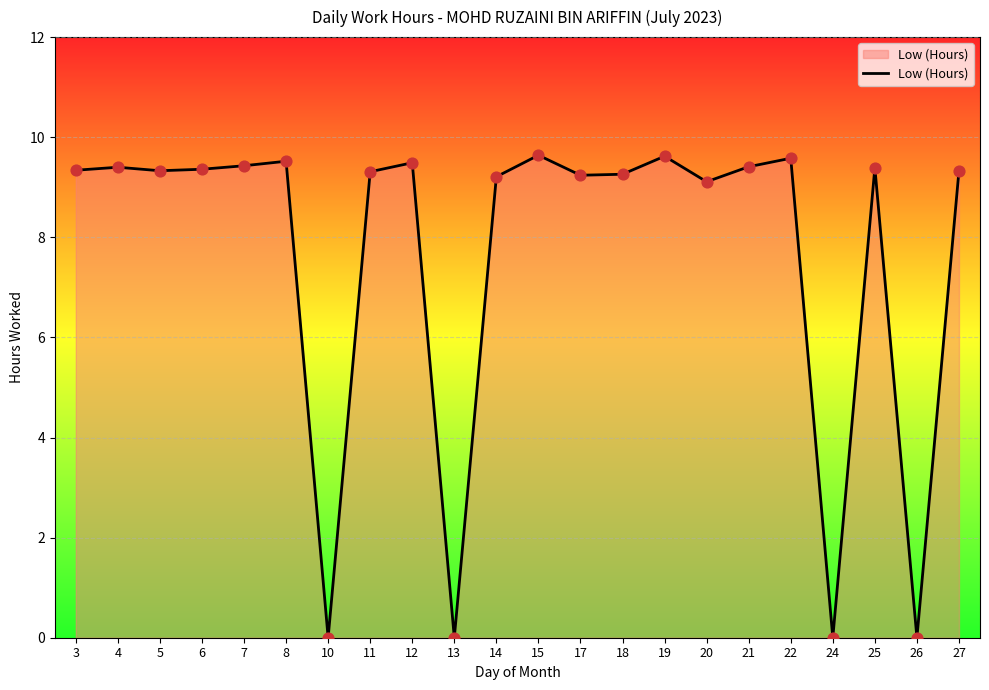

What is the change in value from 6 to 19?

+0.3